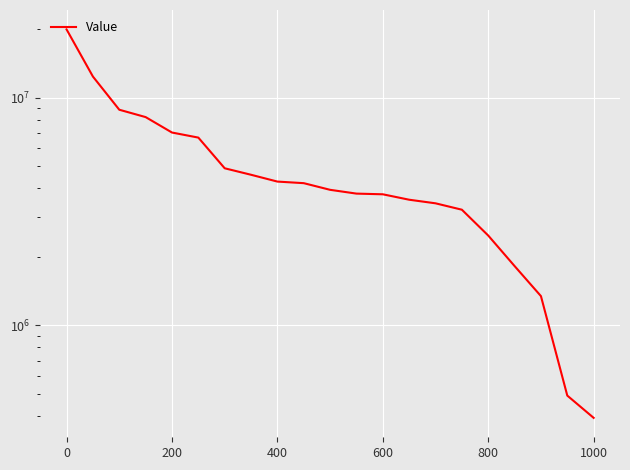

True or false: the data shows 683123 at 1000.

False